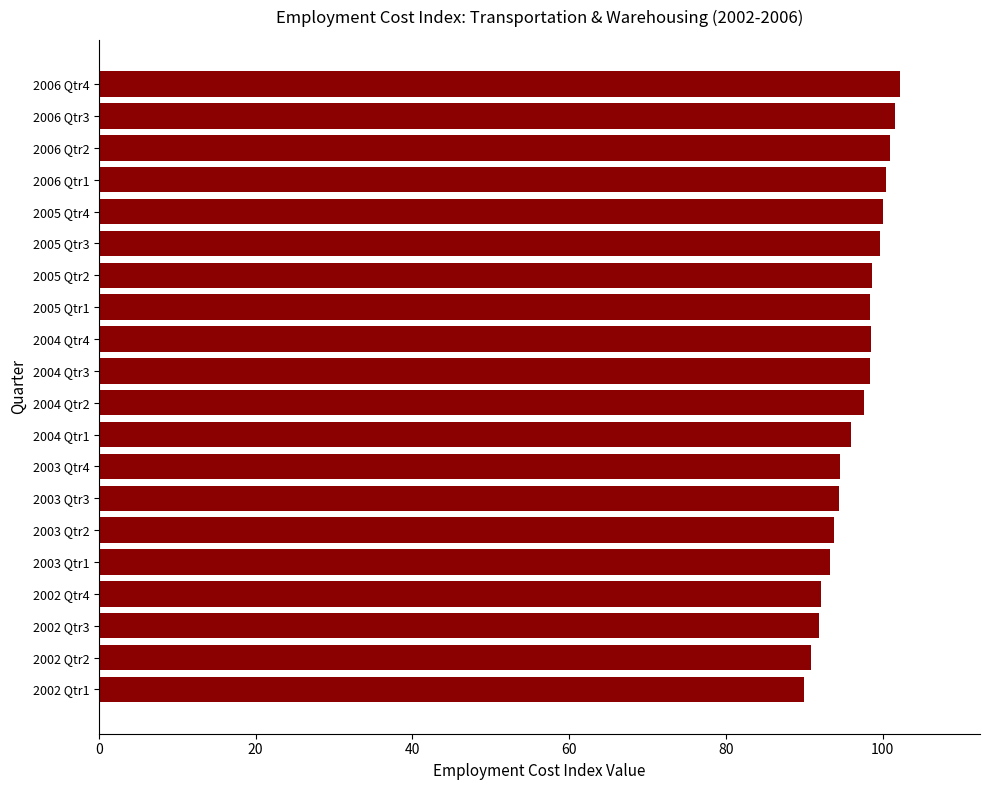

What is the average value?

96.7